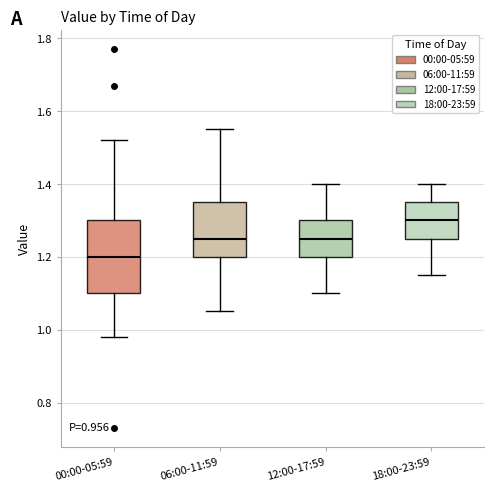

Which box's median line is the lowest?

00:00-05:59